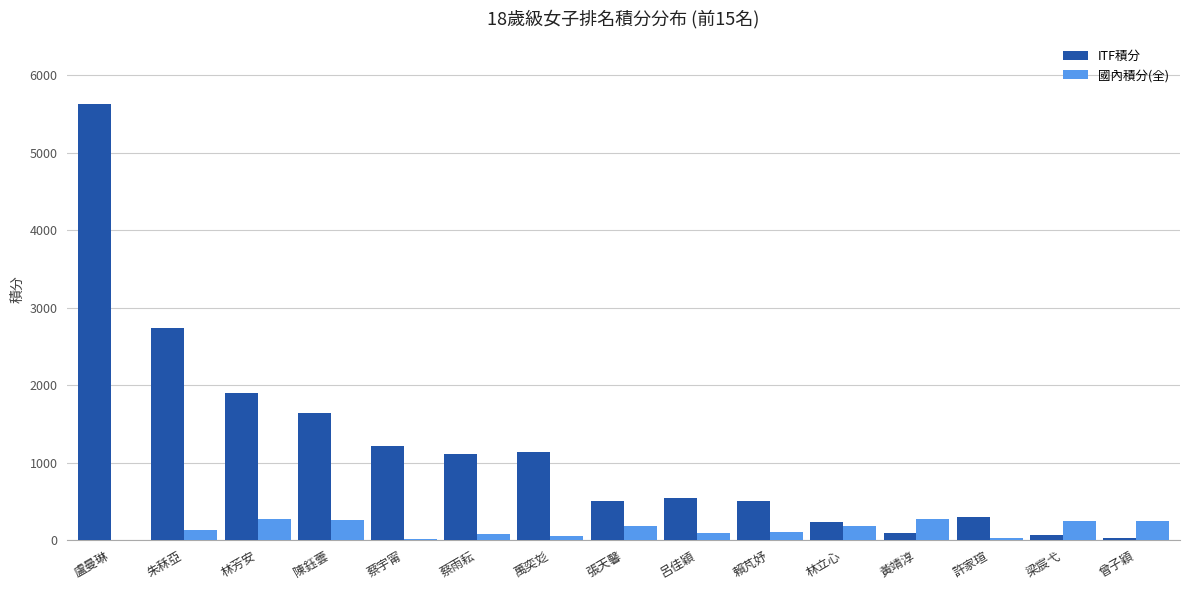

Is it true that ITF積分 equals 3849.0 at 朱秝亞?

False